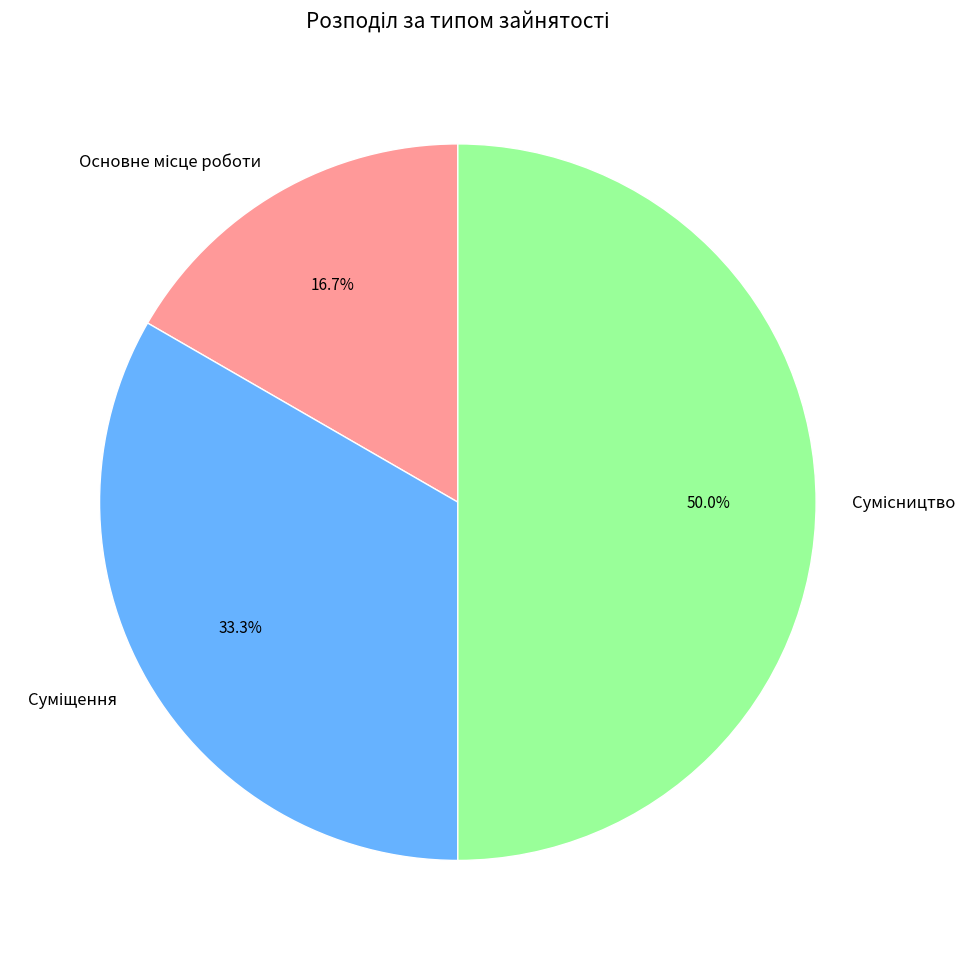

What is the smallest slice in the pie chart?

Основне місце роботи